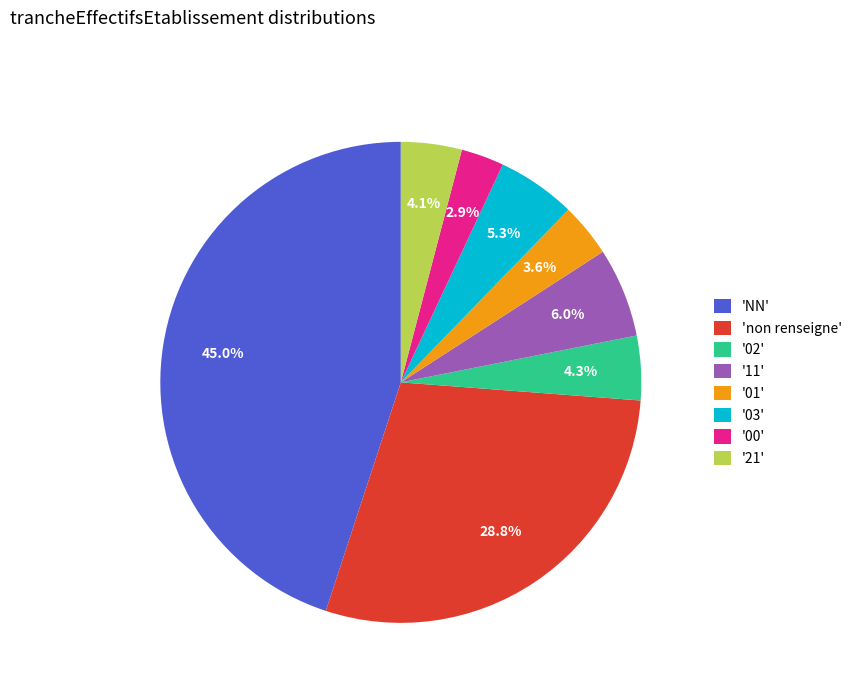

Which slice is the largest?

'NN'